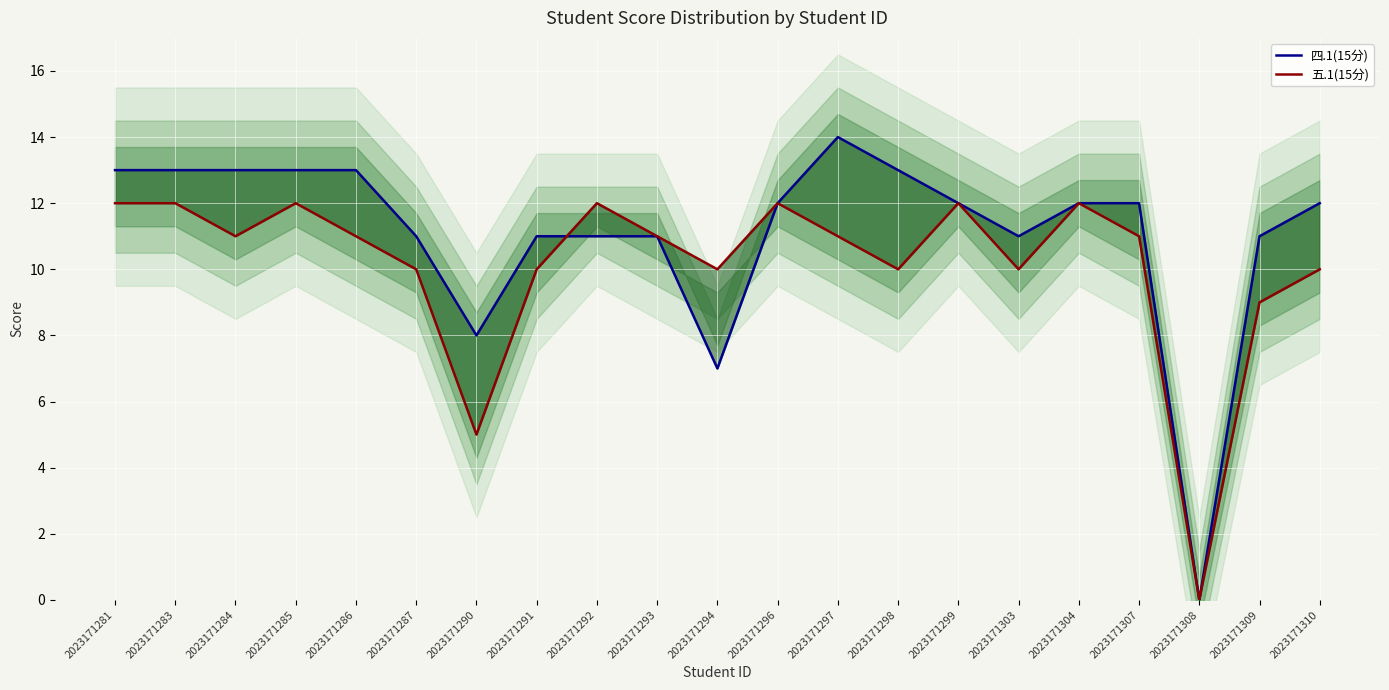

List the series in order of their overall mean, lowest first.

五.1(15分), 四.1(15分)